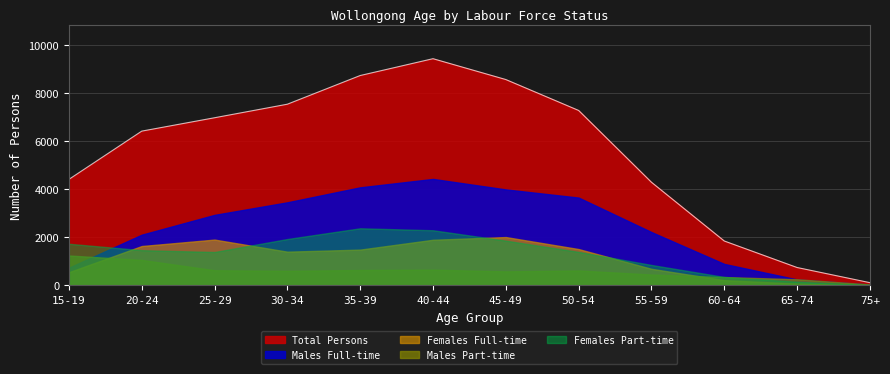

How many categories are shown in the chart?

12